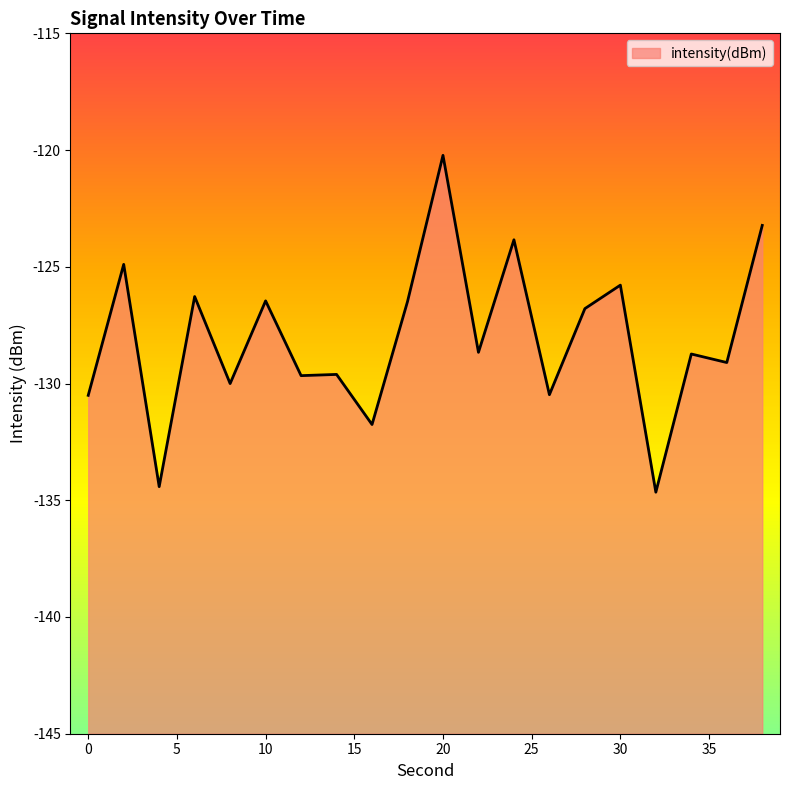

Between 22 and 2, which is larger?

2